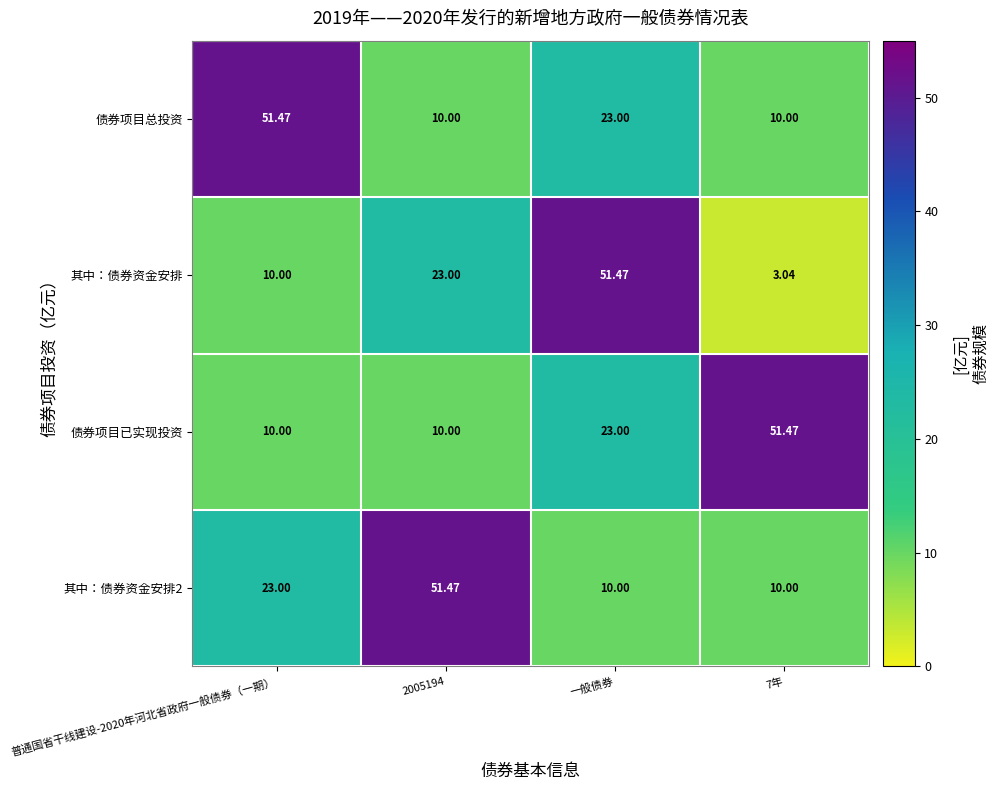

How many values in the 其中：债券资金安排2 series are below 23?

2